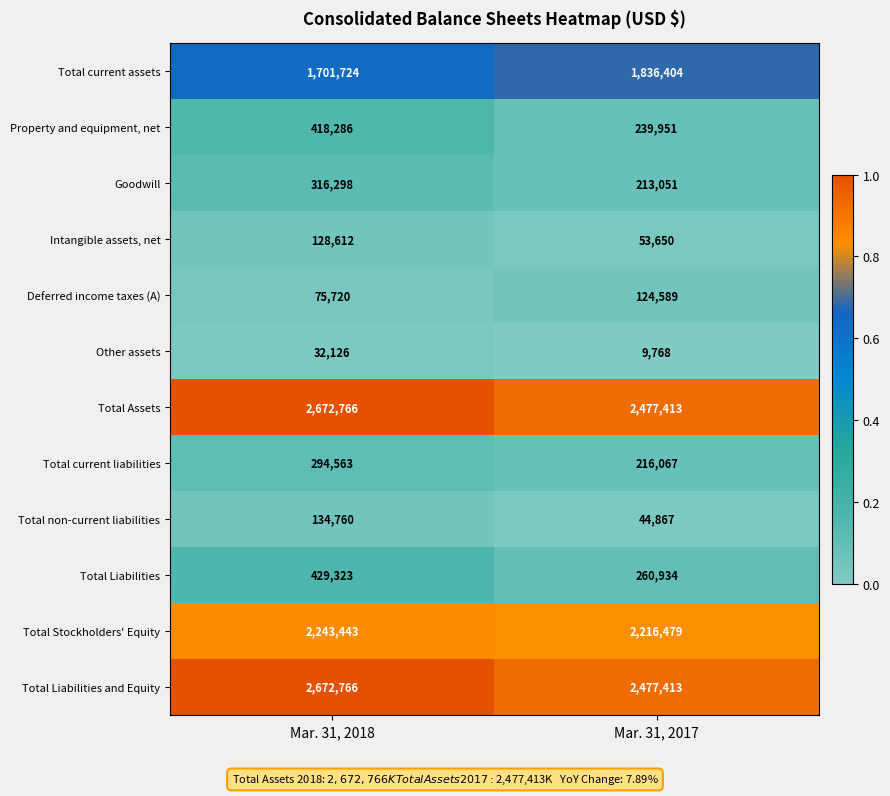

Is the value of Other assets at Mar. 31, 2017 greater than the value of Intangible assets, net at Mar. 31, 2018?

No